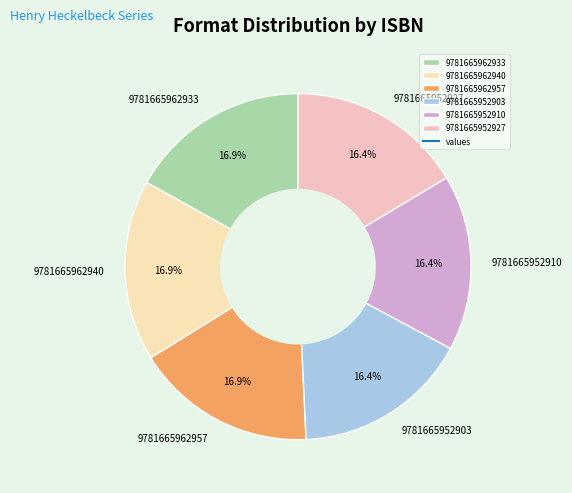

What is the ratio of the value at 9781665962940 to the value at 9781665952910?

1.0